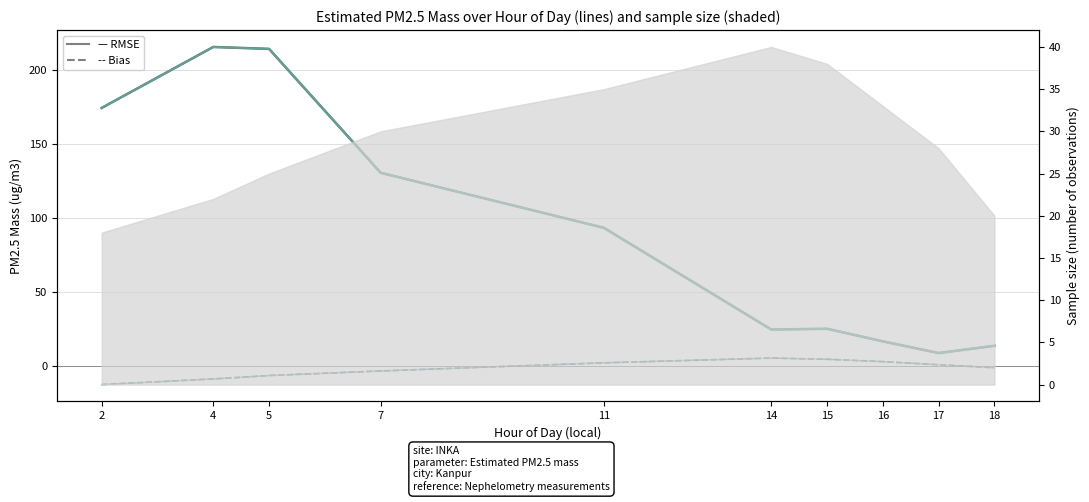

What is the difference between the PM2.5 156hr values at 2 and 14?

149.7